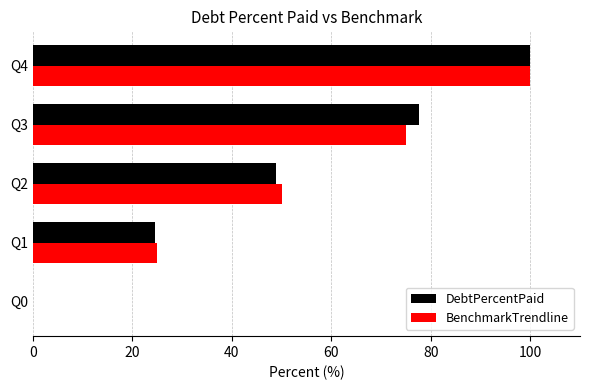

True or false: BenchmarkTrendline has a value of 47.3 at Q4.

False